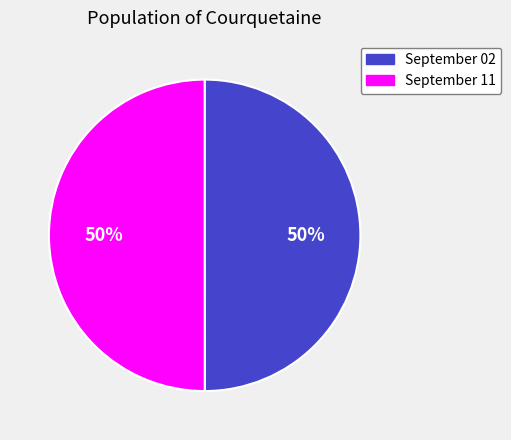

Do September 11 and September 02 together represent more than half of the pie?

Yes